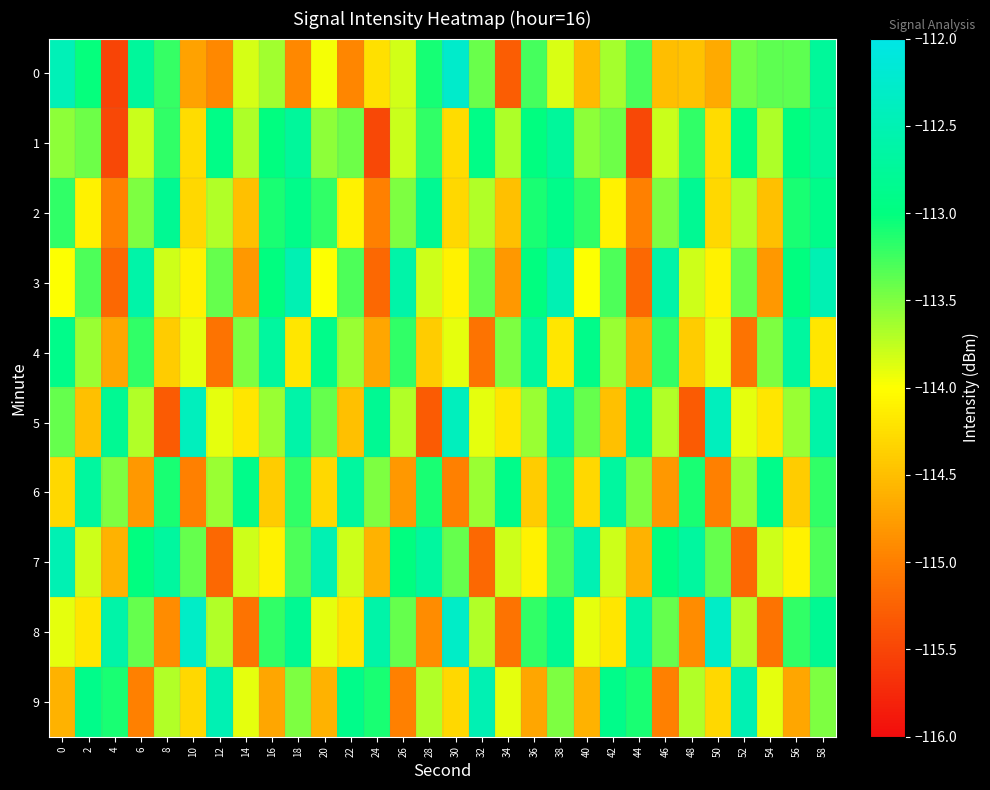

Which has a higher value, 40 or 4?

40